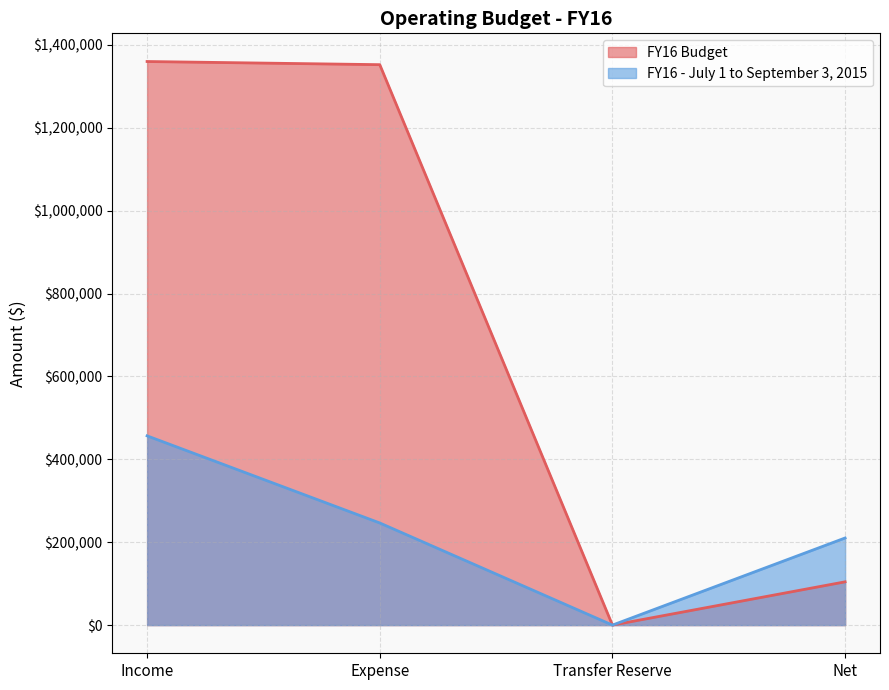

The FY16 Budget series shows 940546.0 at Expense. True or false?

False